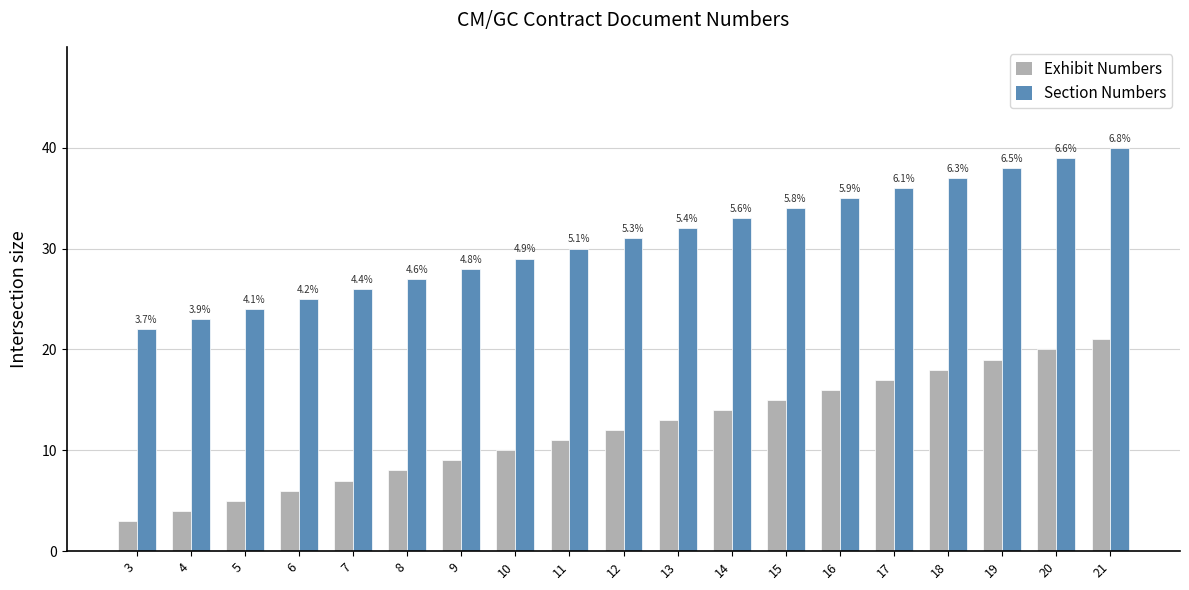

Reading left to right, transcribe all the data shown in this chart.

Exhibit Numbers: 3=3	4=4	5=5	6=6	7=7	8=8	9=9	10=10	11=11	12=12	13=13	14=14	15=15	16=16	17=17	18=18	19=19	20=20	21=21
Section Numbers: 3=22	4=23	5=24	6=25	7=26	8=27	9=28	10=29	11=30	12=31	13=32	14=33	15=34	16=35	17=36	18=37	19=38	20=39	21=40